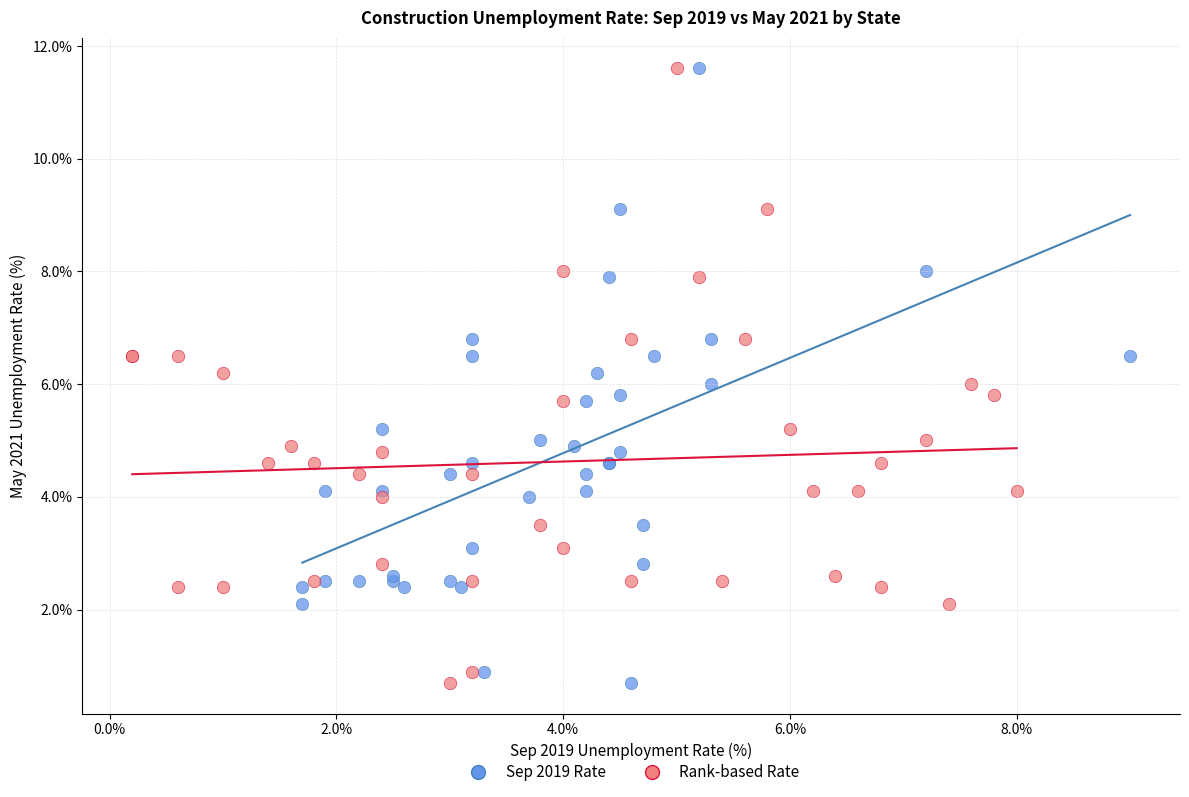

What are all the series names shown in the legend?

Sep 2019 Rate, Rank-based Rate